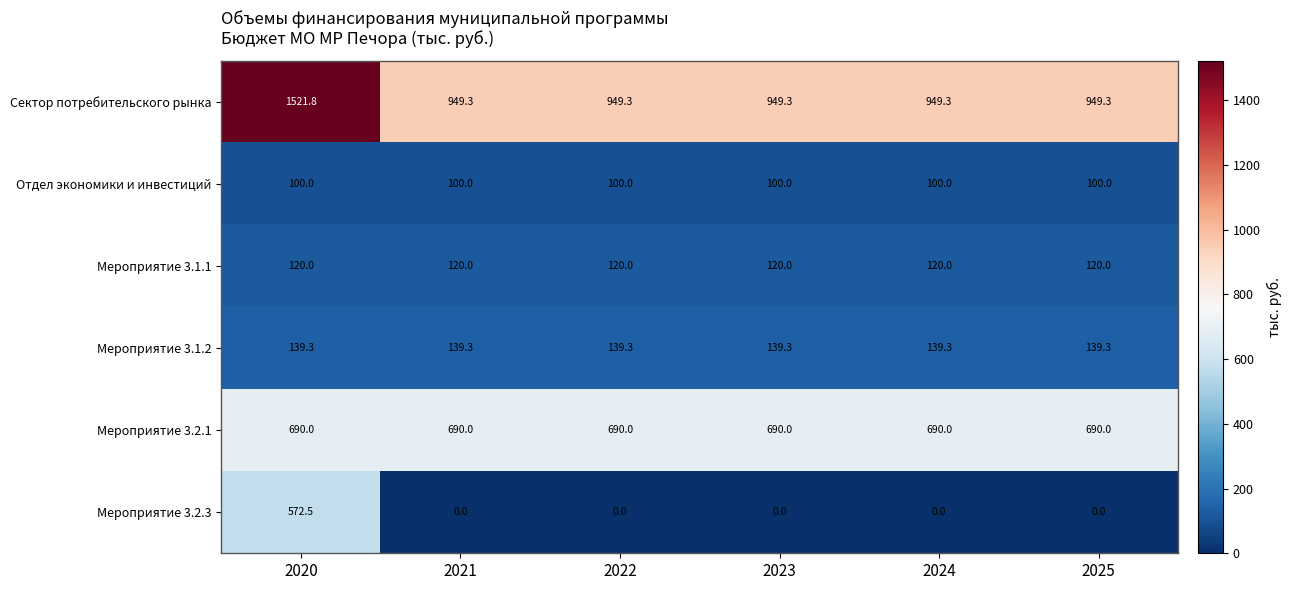

At how many categories does at least one series exceed 606?

6